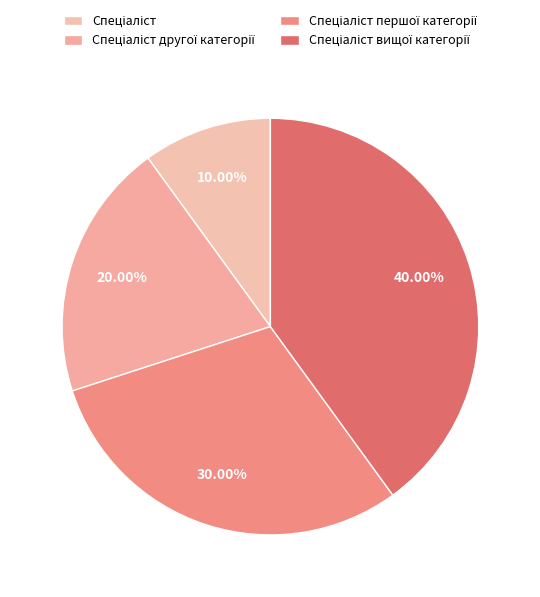

Count the number of slices in the pie.

4